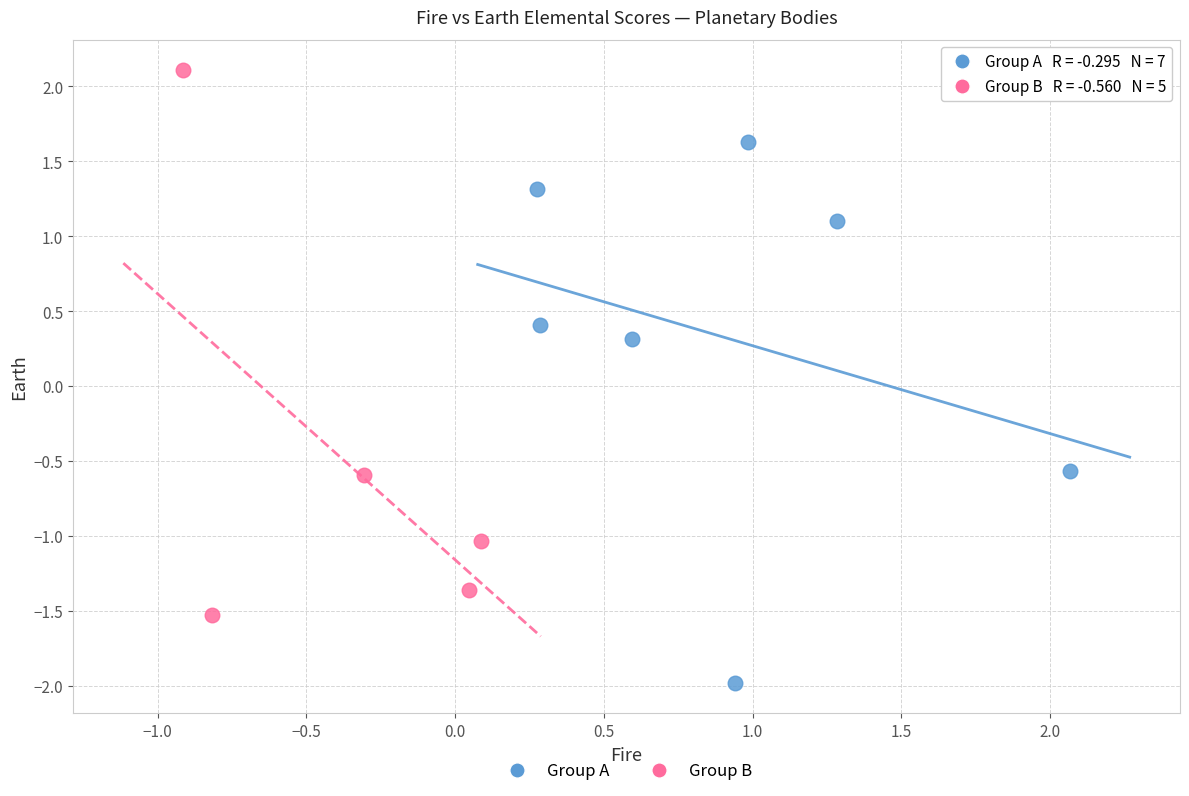

Which series reaches the maximum Y coordinate?

Group B